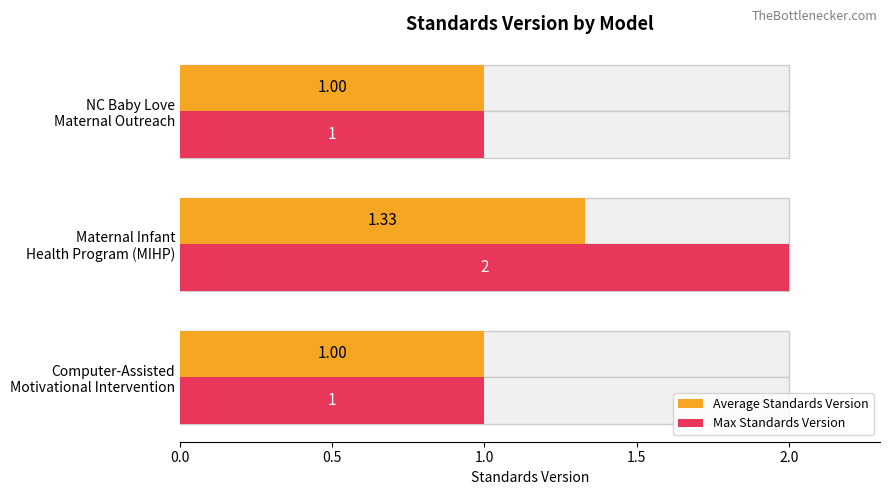

What is the average value of the Max Standards Version series?

1.3